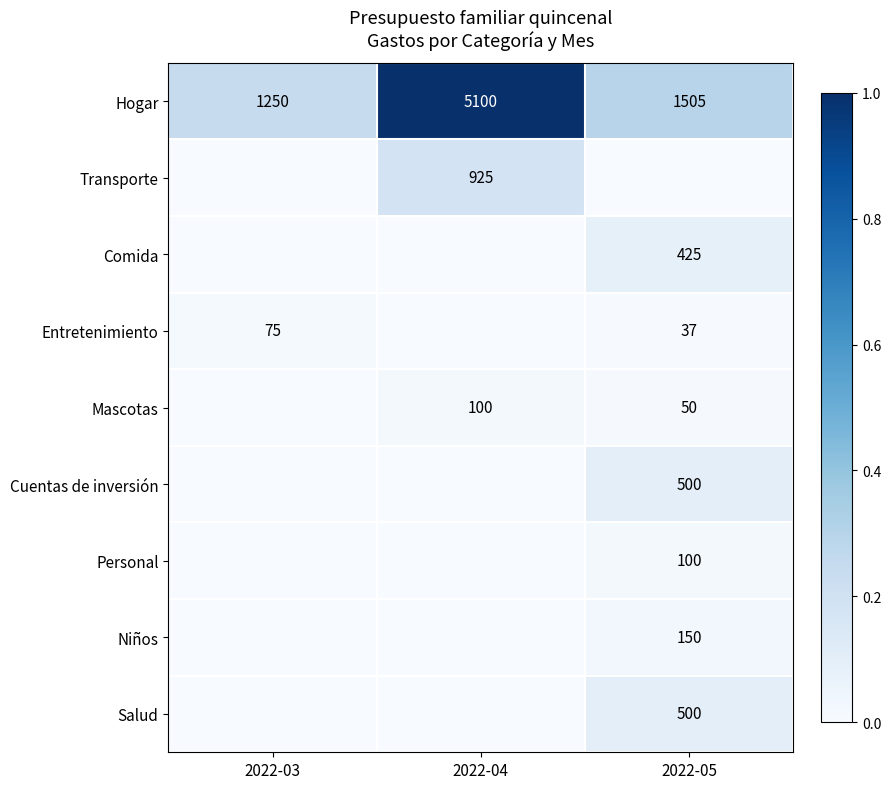

True or false: Comida has a value of 425 at 2022-05.

True